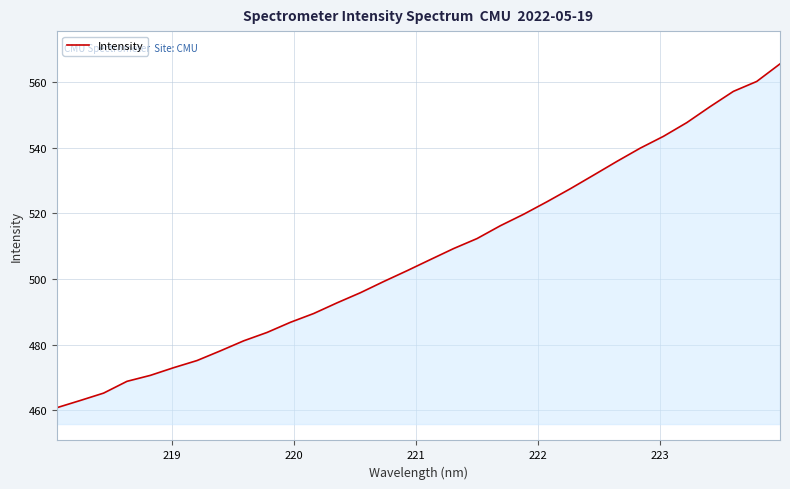

What is the smallest value displayed?

460.7